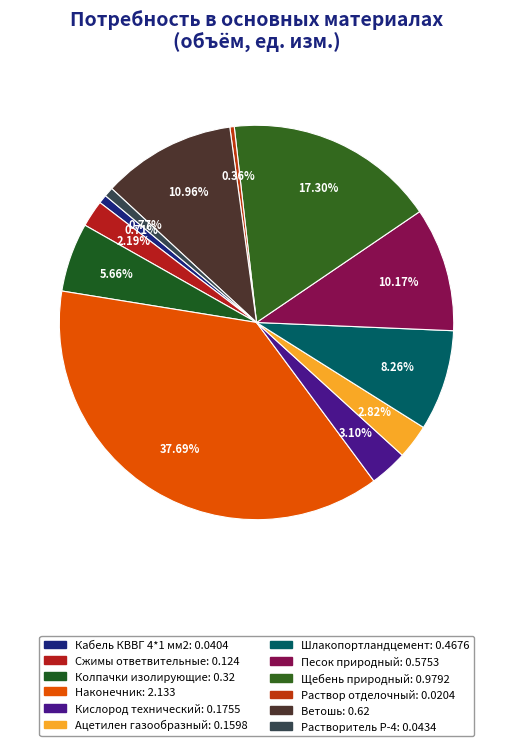

Count the number of slices in the pie.

12